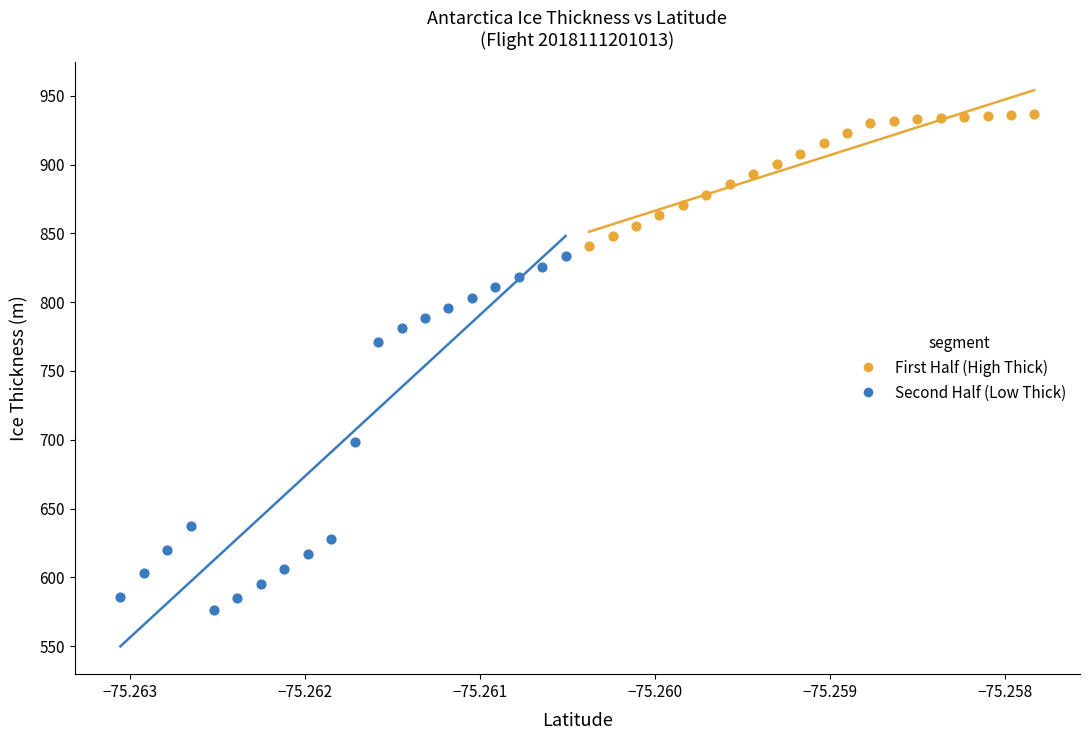

Which series reaches the maximum Y coordinate?

First Half (High Thick)